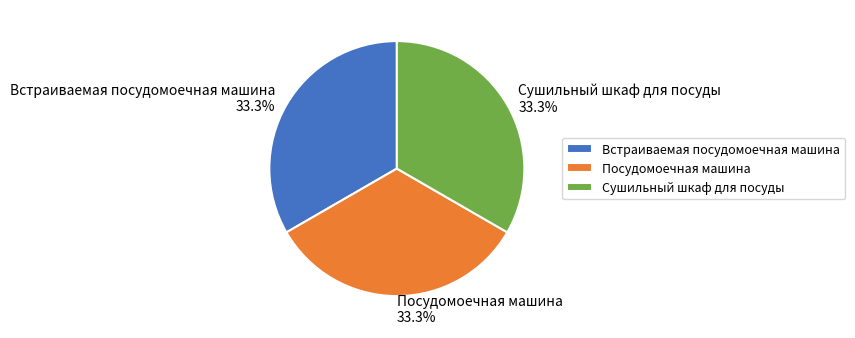

Is there any slice that represents more than half of the pie?

No